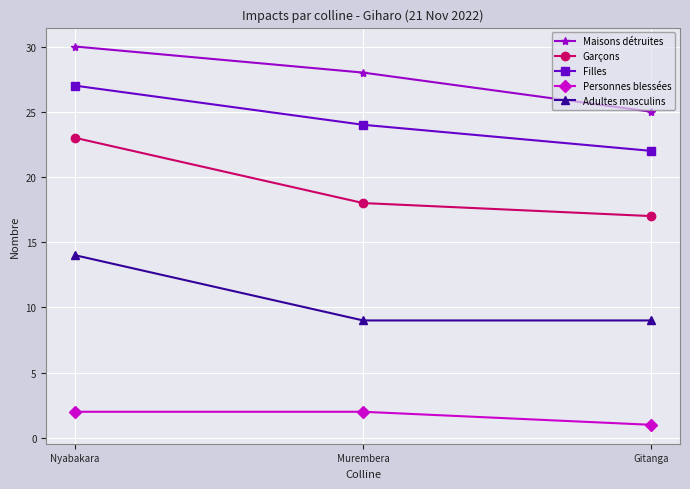

Is this an area chart (filled region under the line)?

No